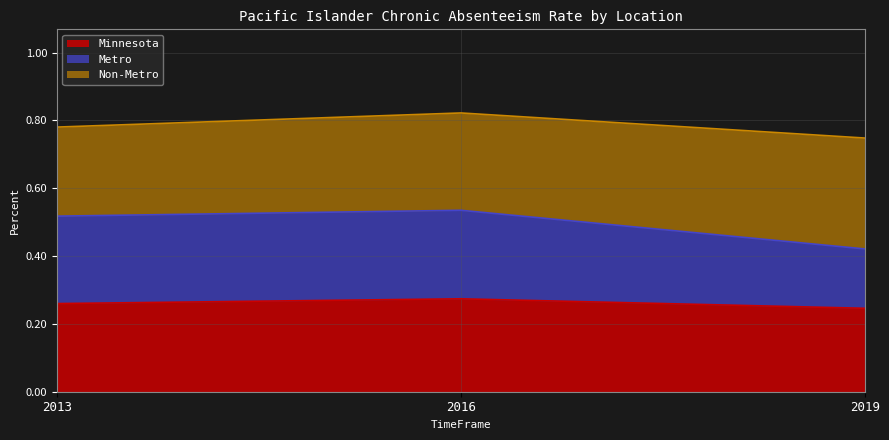

What is the maximum value for Minnesota?

0.3